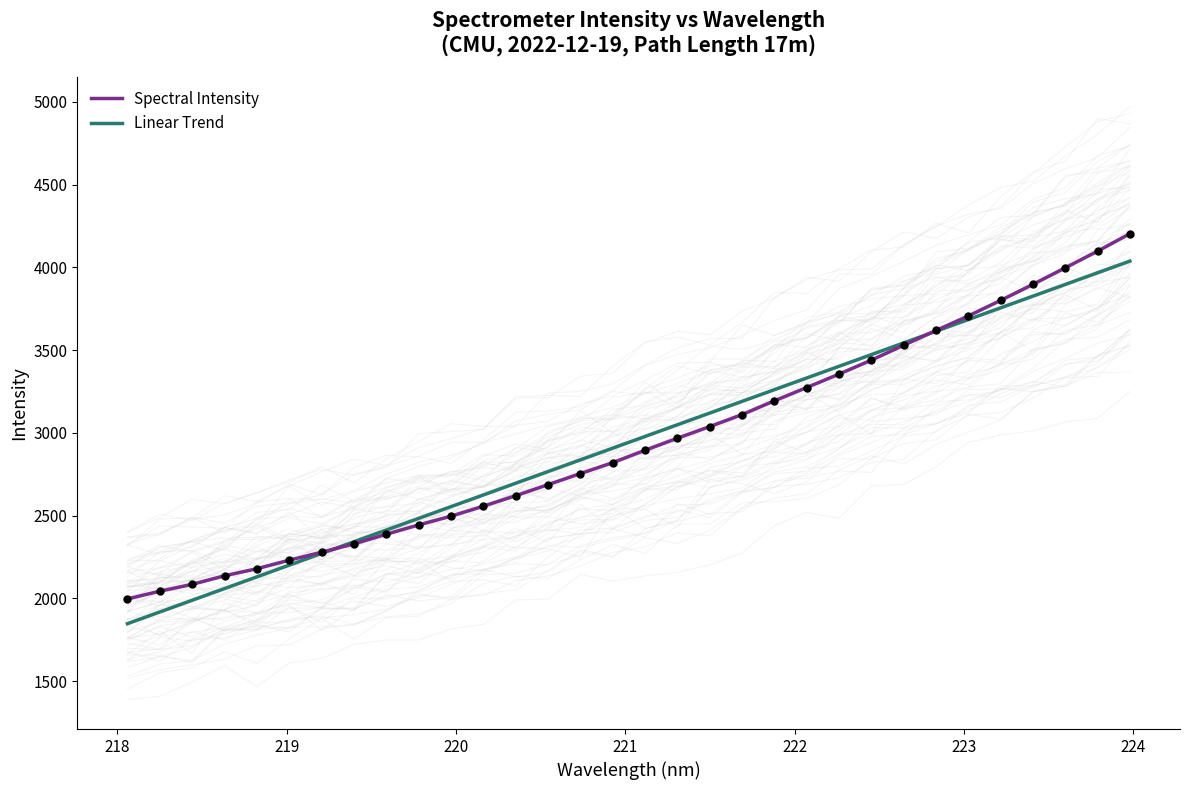

What is the maximum value for Spectral Intensity?

4203.3